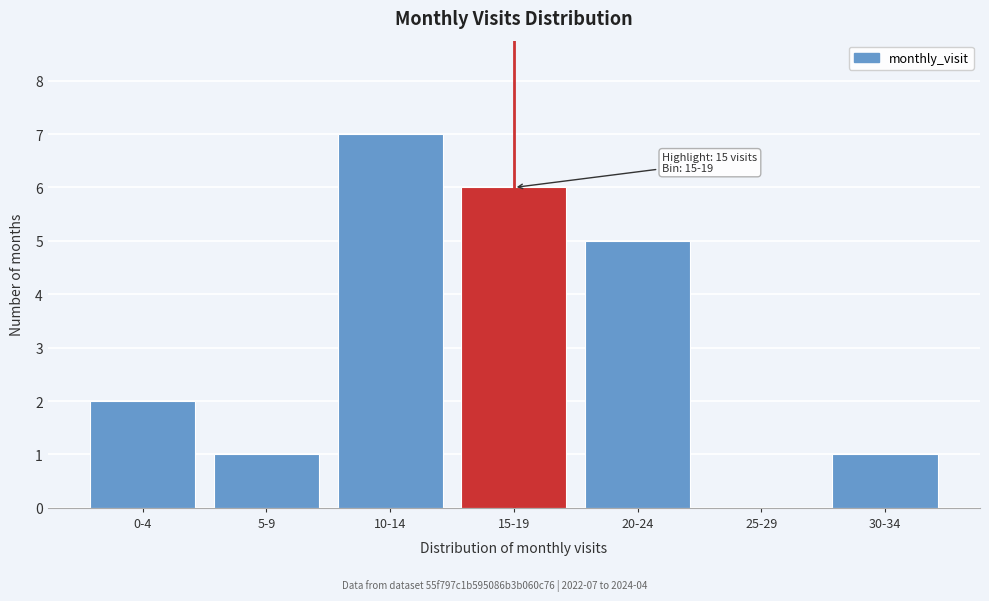

Reading right to left, list all the values displayed in this chart.

30-34=1	25-29=0	20-24=5	15-19=6	10-14=7	5-9=1	0-4=2